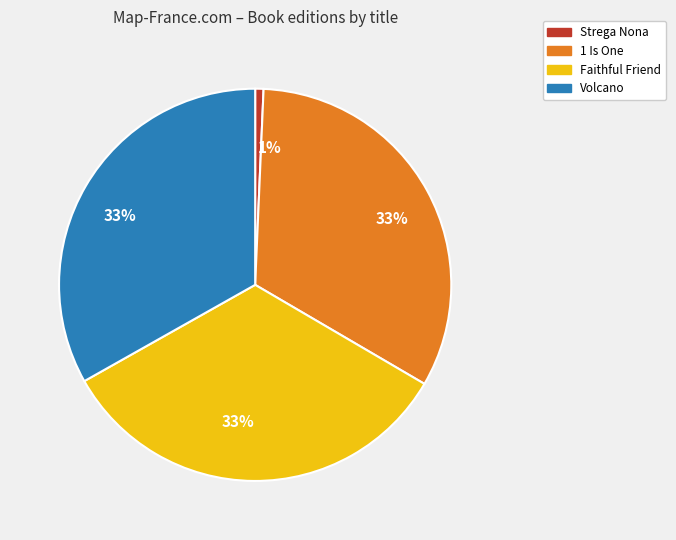

Is it true that 1 Is One is 33% of the pie?

True